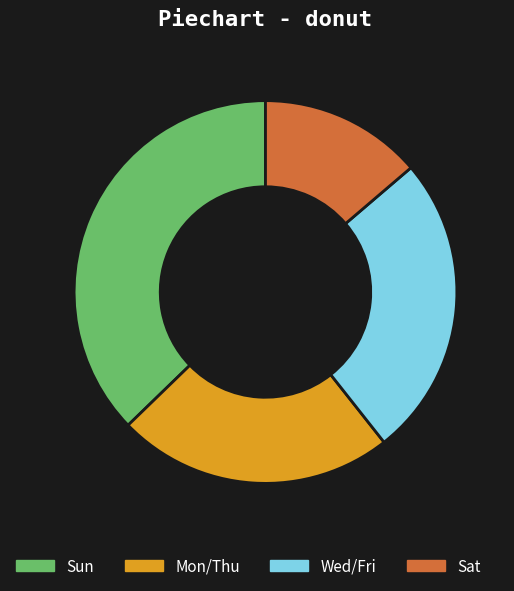

Count the number of slices in the pie.

4